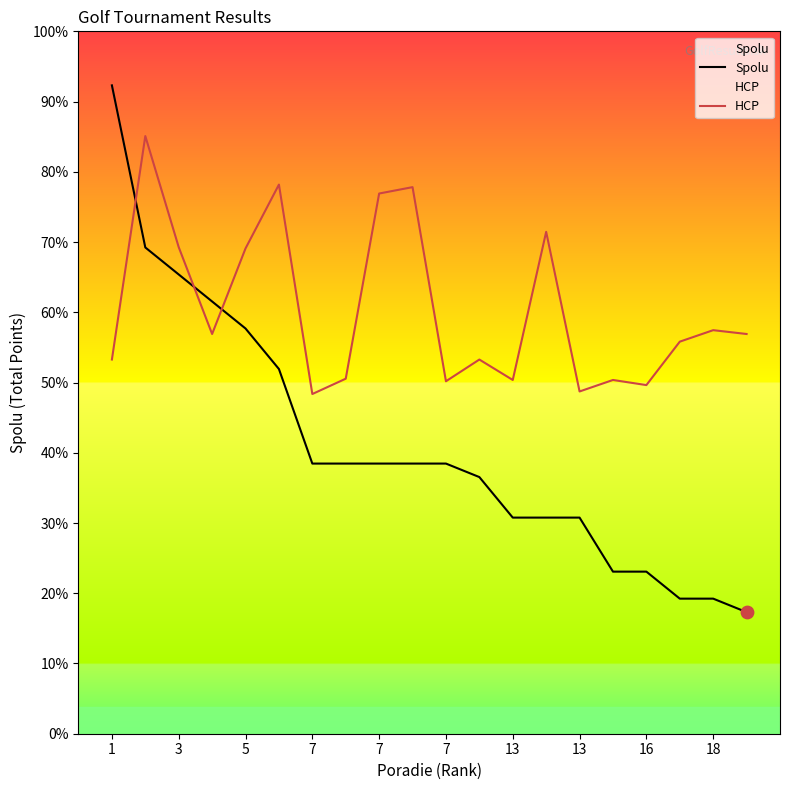

At how many categories does at least one series exceed 193?

5